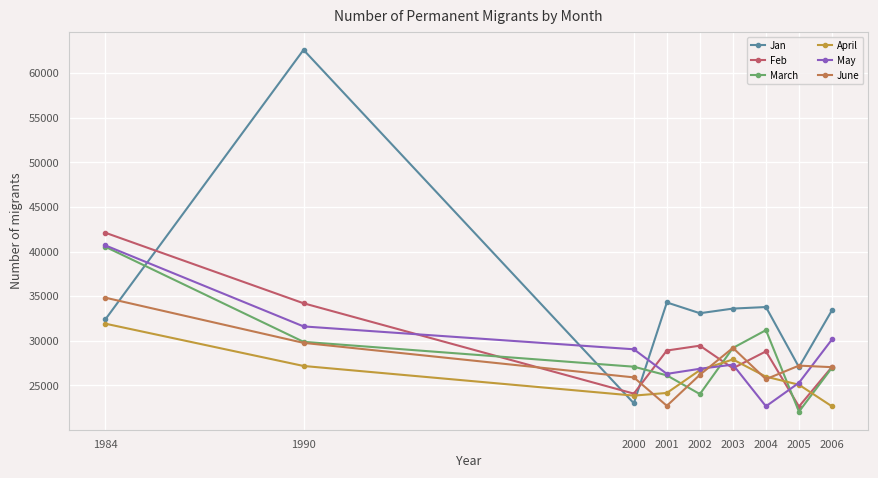

What are all the series names shown in the legend?

Jan, Feb, March, April, May, June